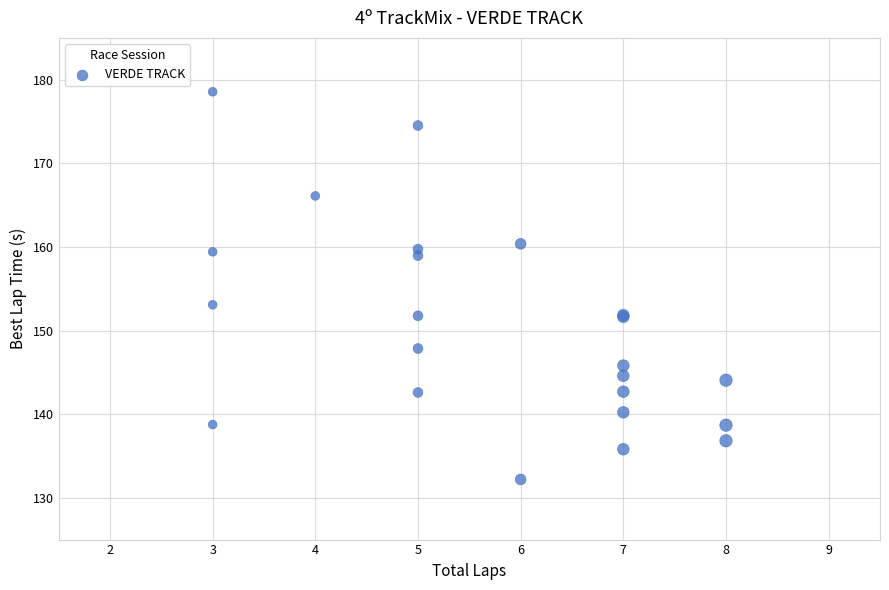

What Y value in the scatter plot is closest to 155?

153.1